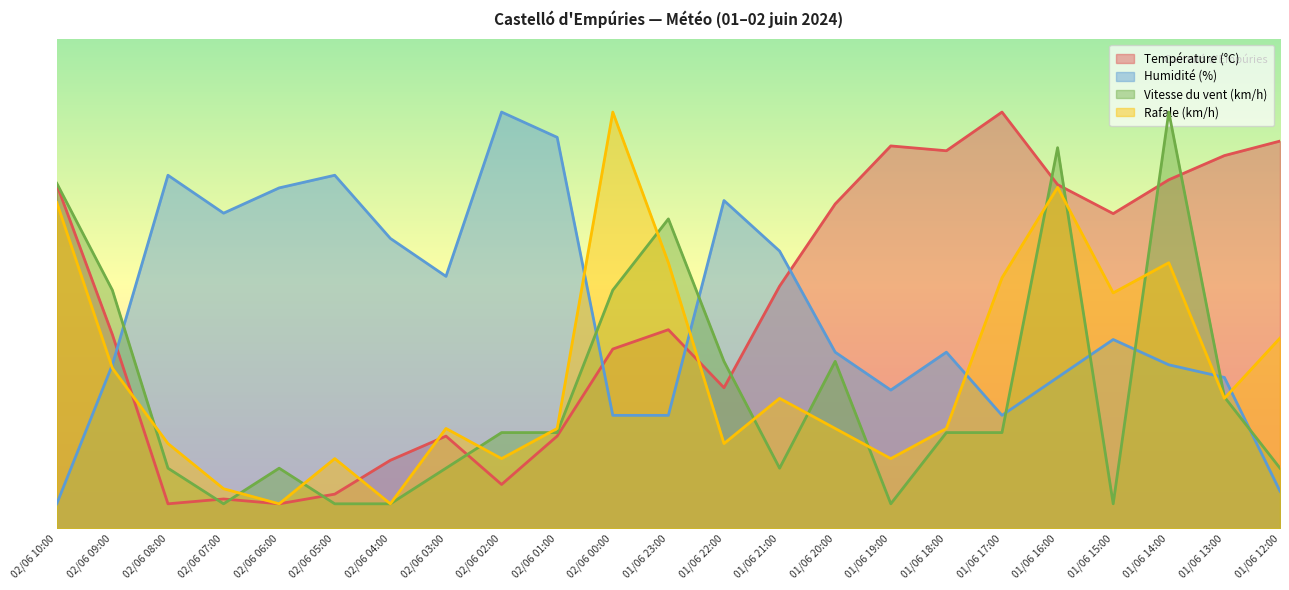

What is the label of the 15th point from the right?

02/06 02:00